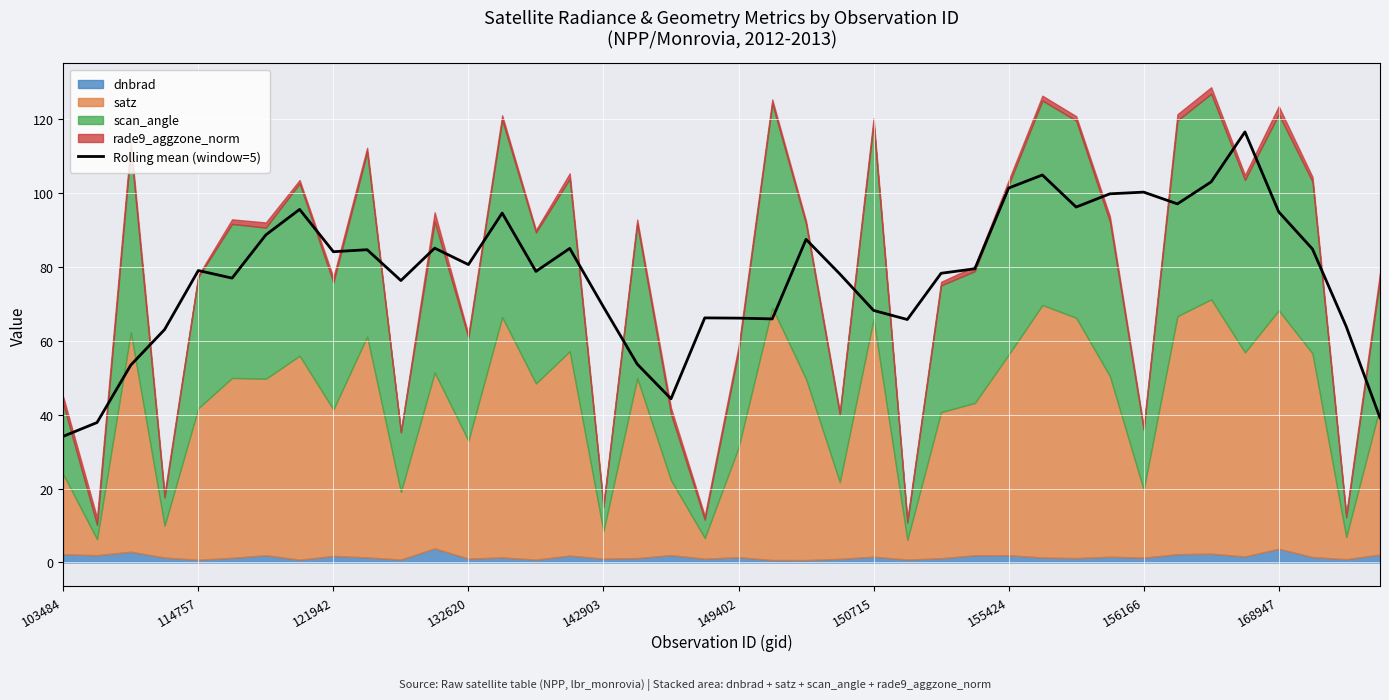

What is the value of the 37th point from the left?

94.8